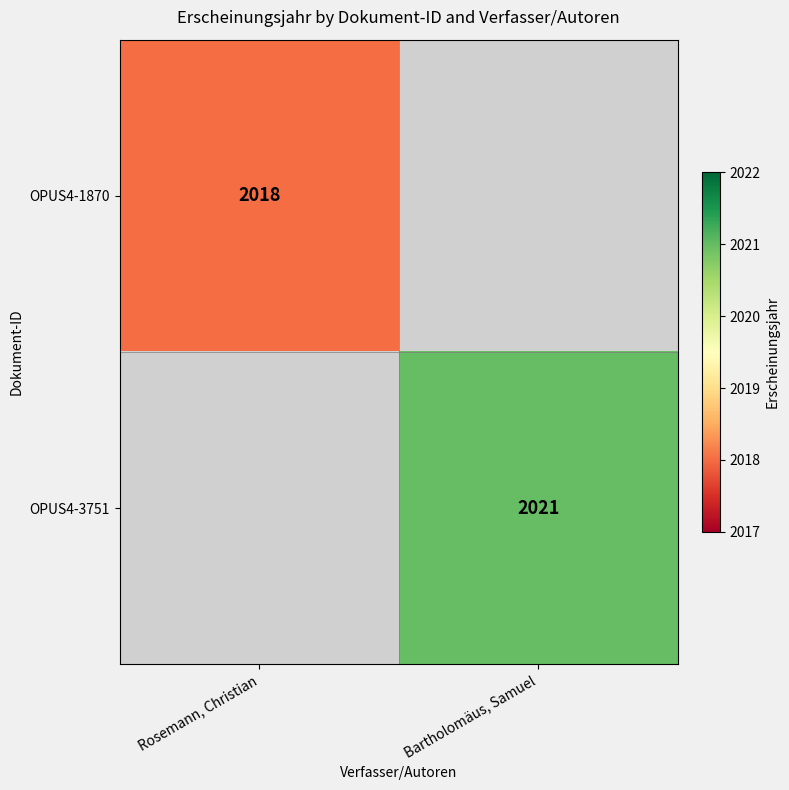

The value of OPUS4-1870 at Rosemann, Christian is 2018. True or false?

True